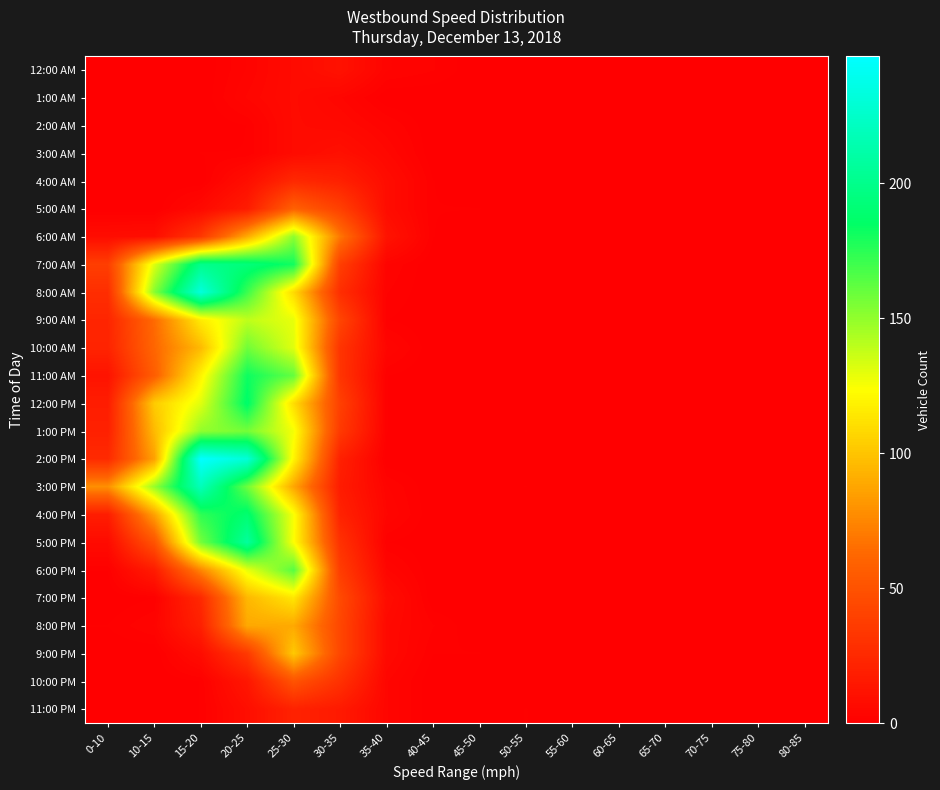

What is the maximum value shown in the chart?

247